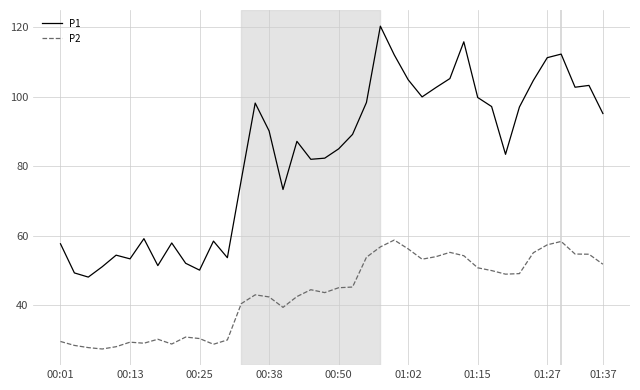

What is the difference between the second highest and second lowest values in the P2 series?

30.5